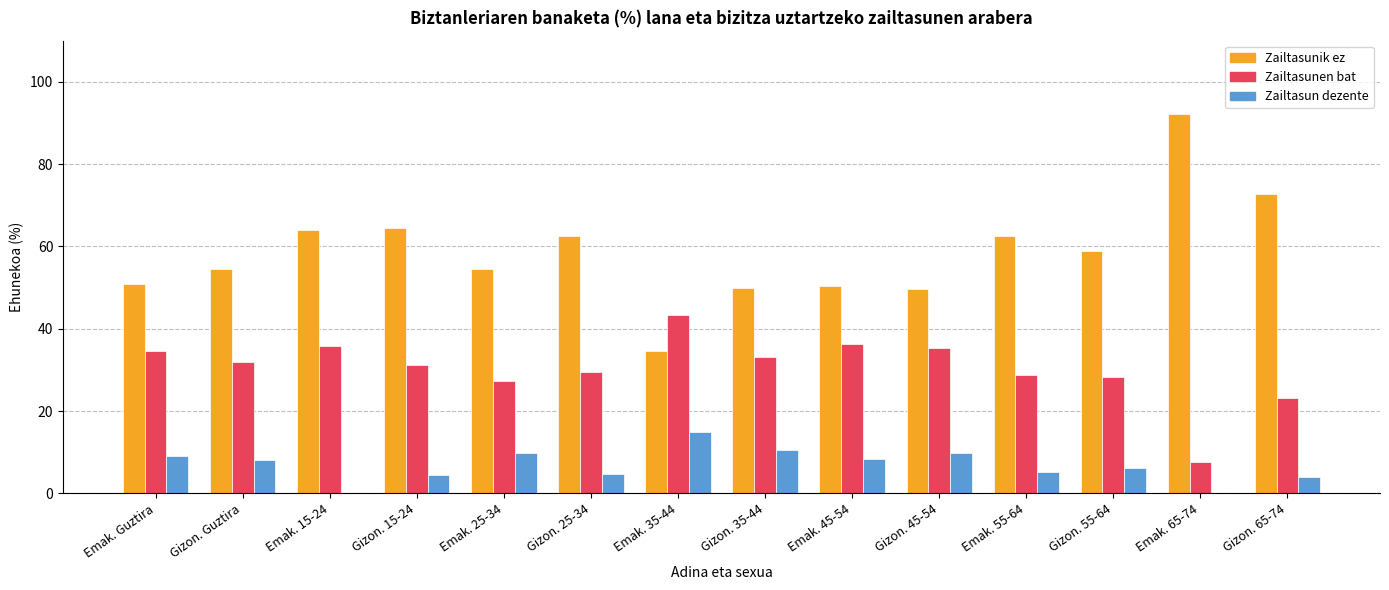

At which label does Zailtasunik ez reach its peak?

Emak. 65-74